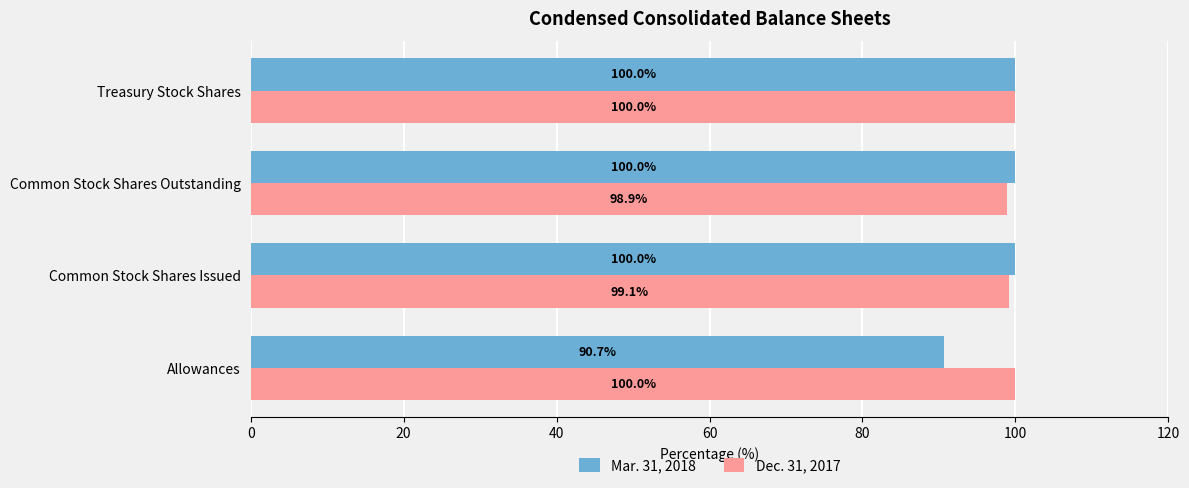

Which series has the widest spread of values?

Mar. 31, 2018